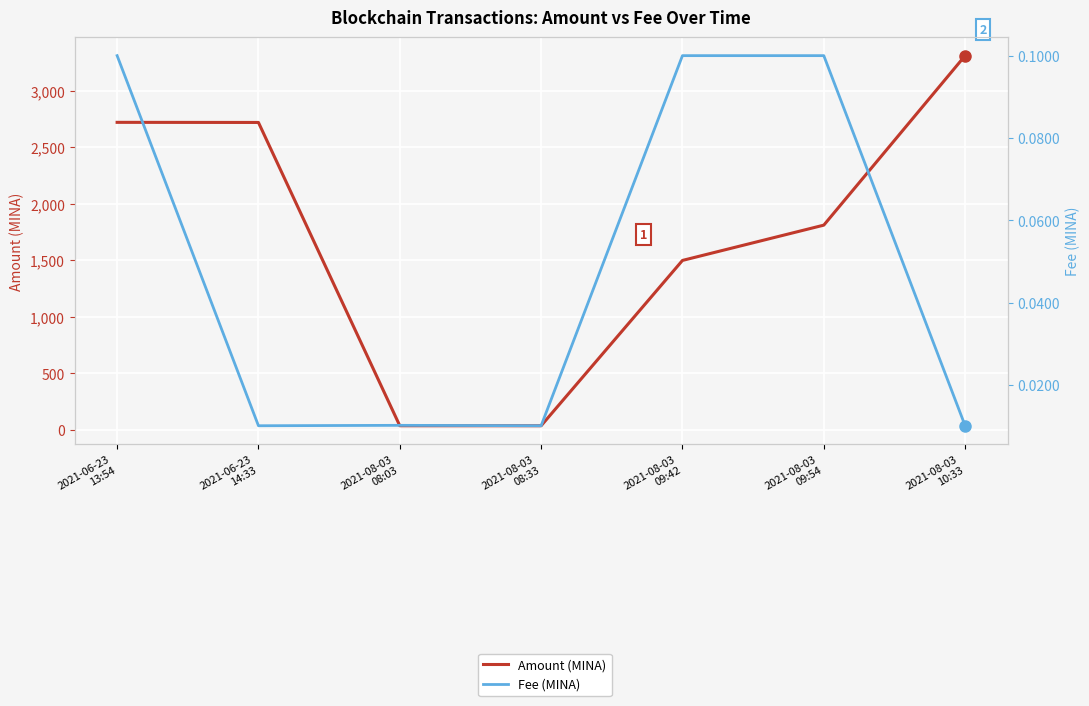

What is the maximum value shown in the chart?

3312.3